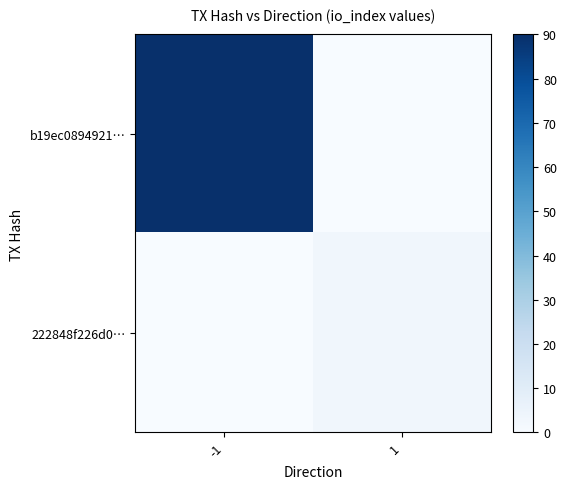

List the series in order of their overall mean, highest first.

b19ec0894921…, 222848f226d0…